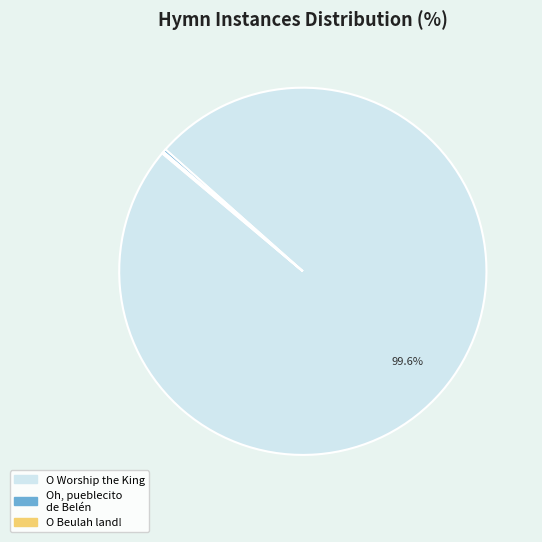

Which slice is the largest?

O Worship the King